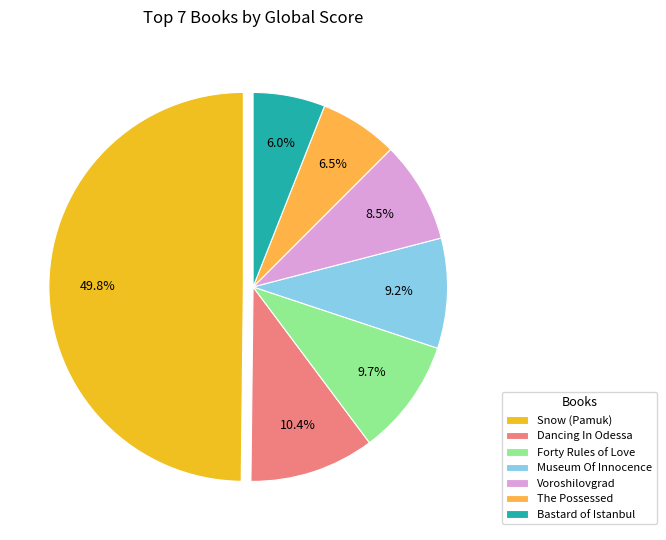

How many slices are in this pie chart?

7